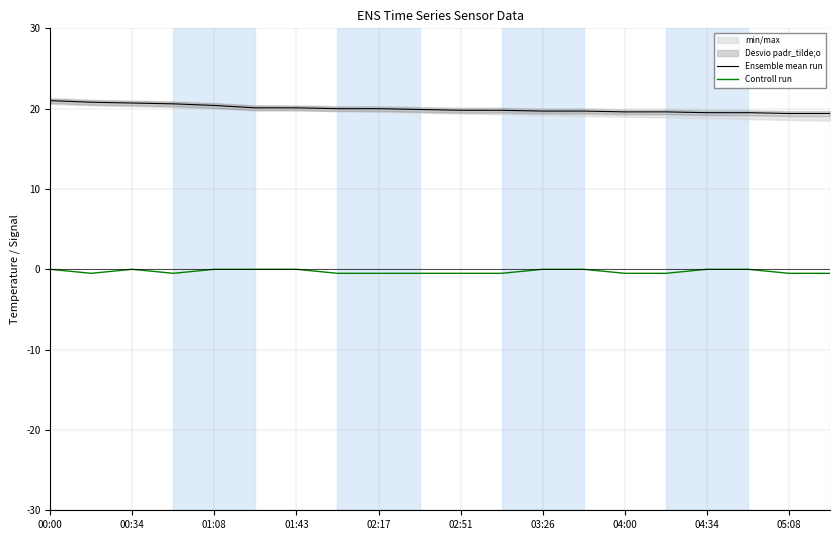

True or false: Controll run and Ensemble mean run intersect in this chart.

False